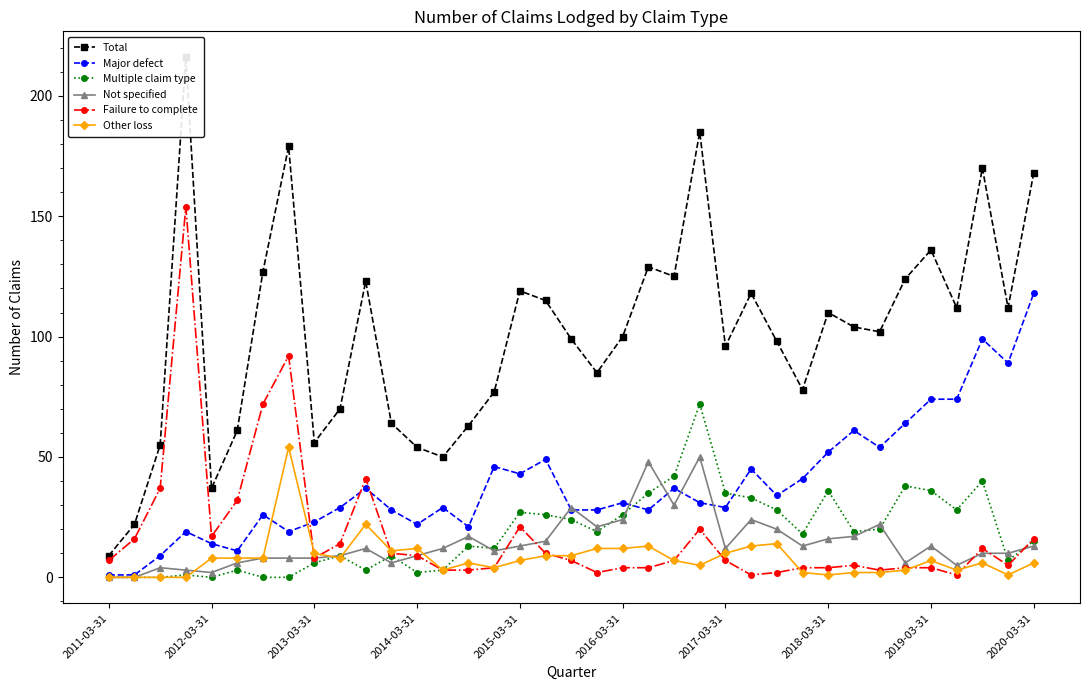

At which category does Failure to complete reach its first local valley?

2012-03-31